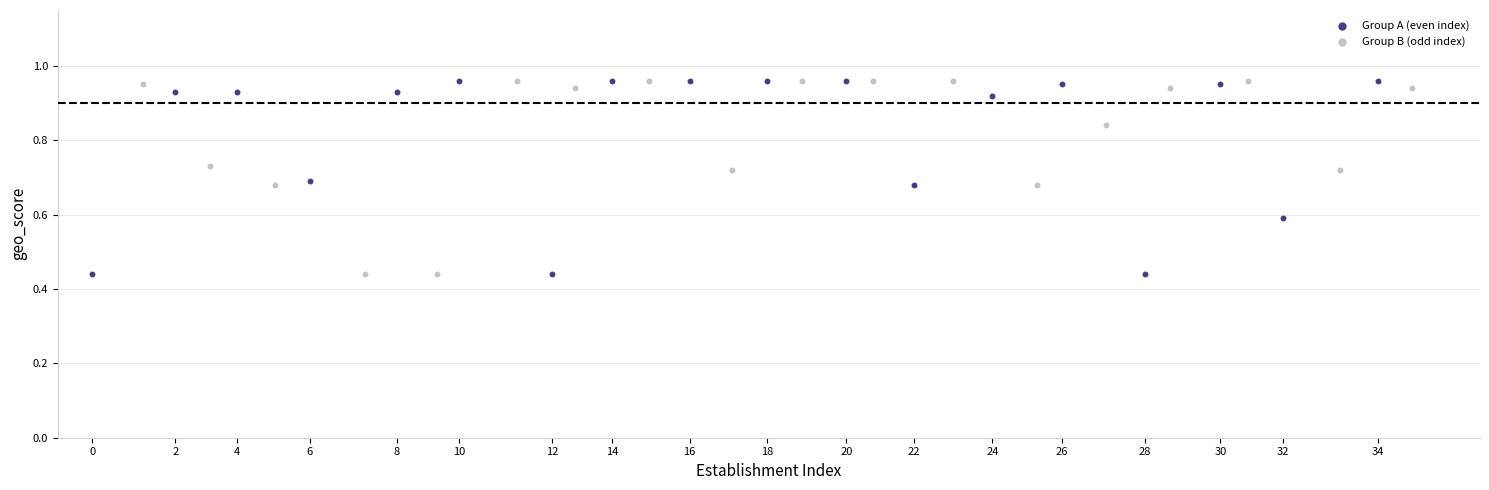

What are all the series names shown in the legend?

Group A (even index), Group B (odd index)